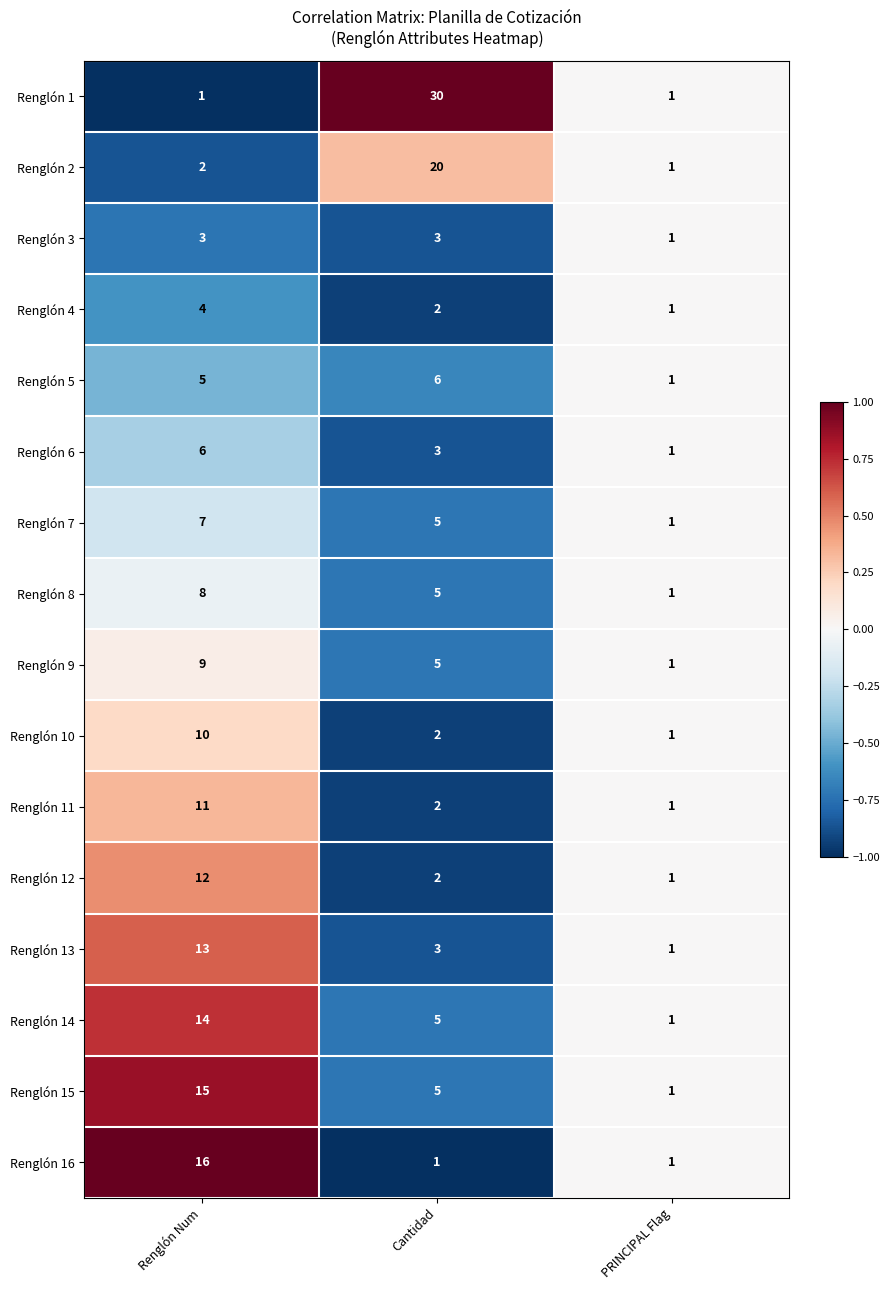

Rank the categories by Renglón 6 value from highest to lowest.

Renglón Num, Cantidad, PRINCIPAL Flag